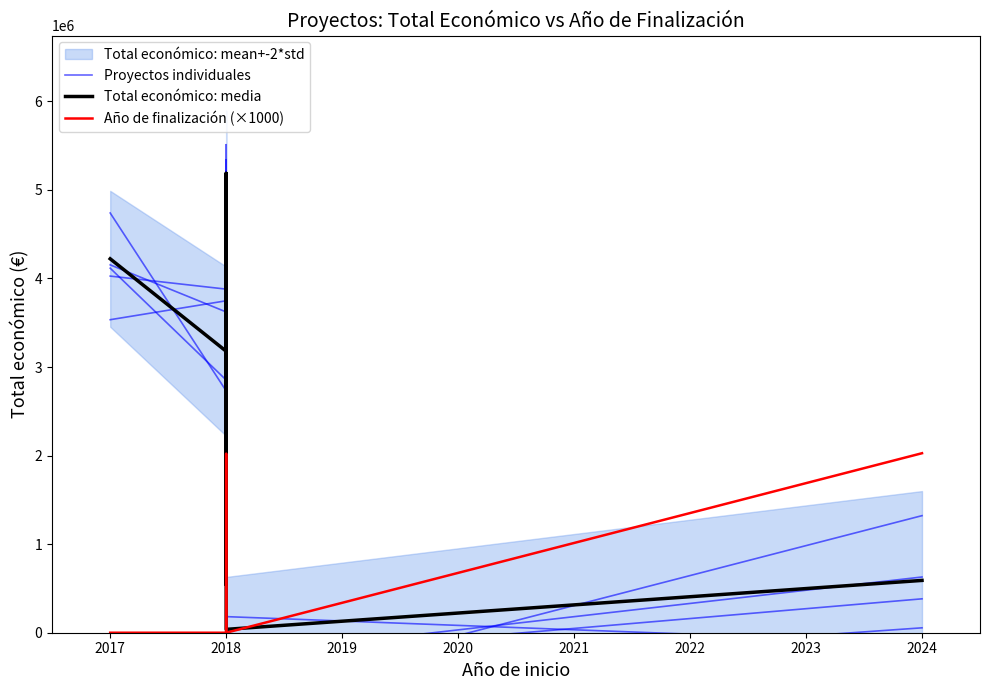

Is the value of Proyectos individuales at 2017 greater than the value of Total económico: media at 2018?

Yes